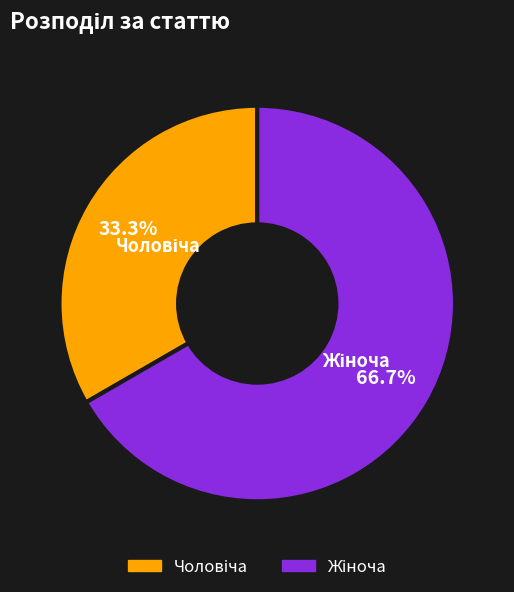

Is there a majority slice in this chart?

Yes